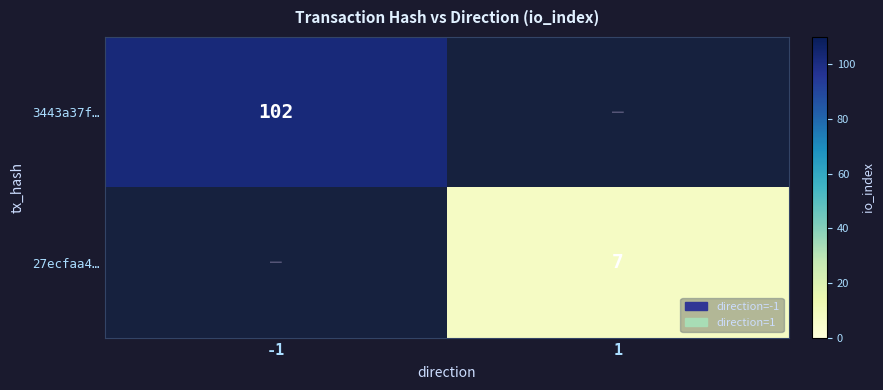

Is it true that 3443a37f… equals 102 at -1?

True